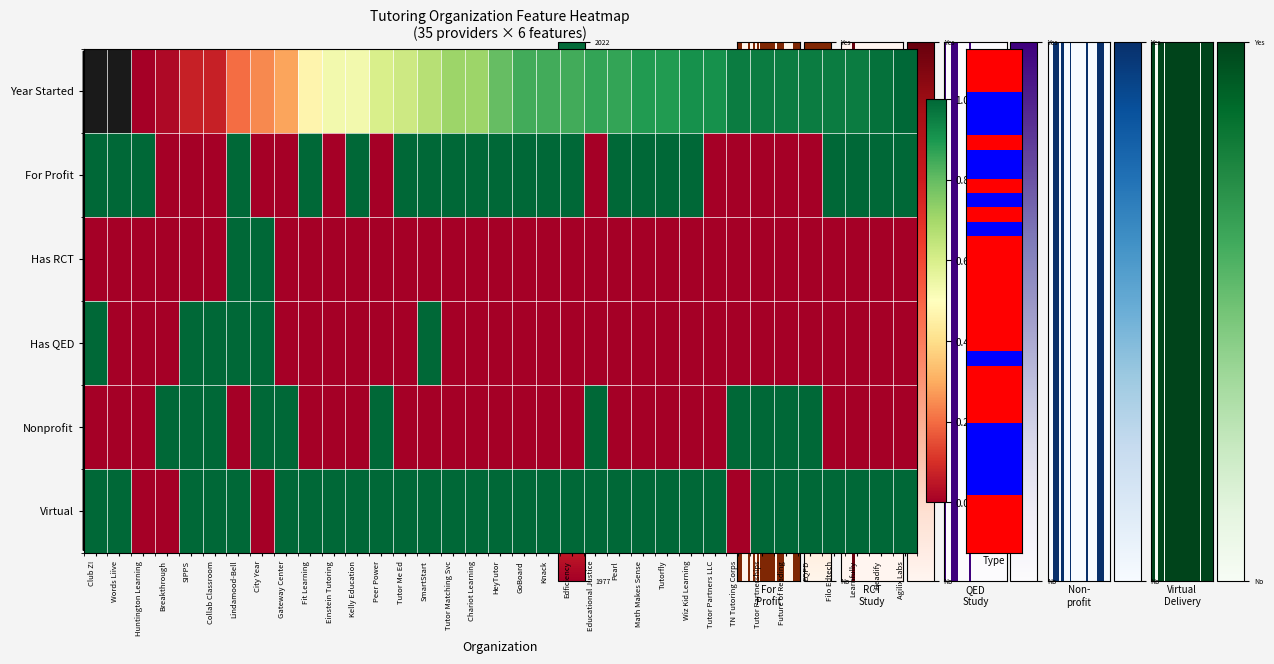

What is the total value across all series at Lindamood-Bell?

4.2